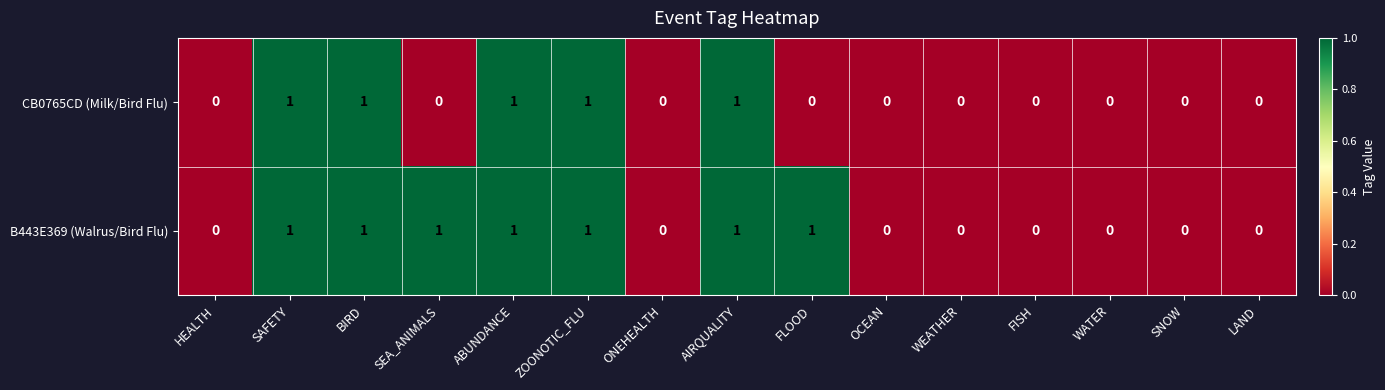

What is the greatest value displayed?

1